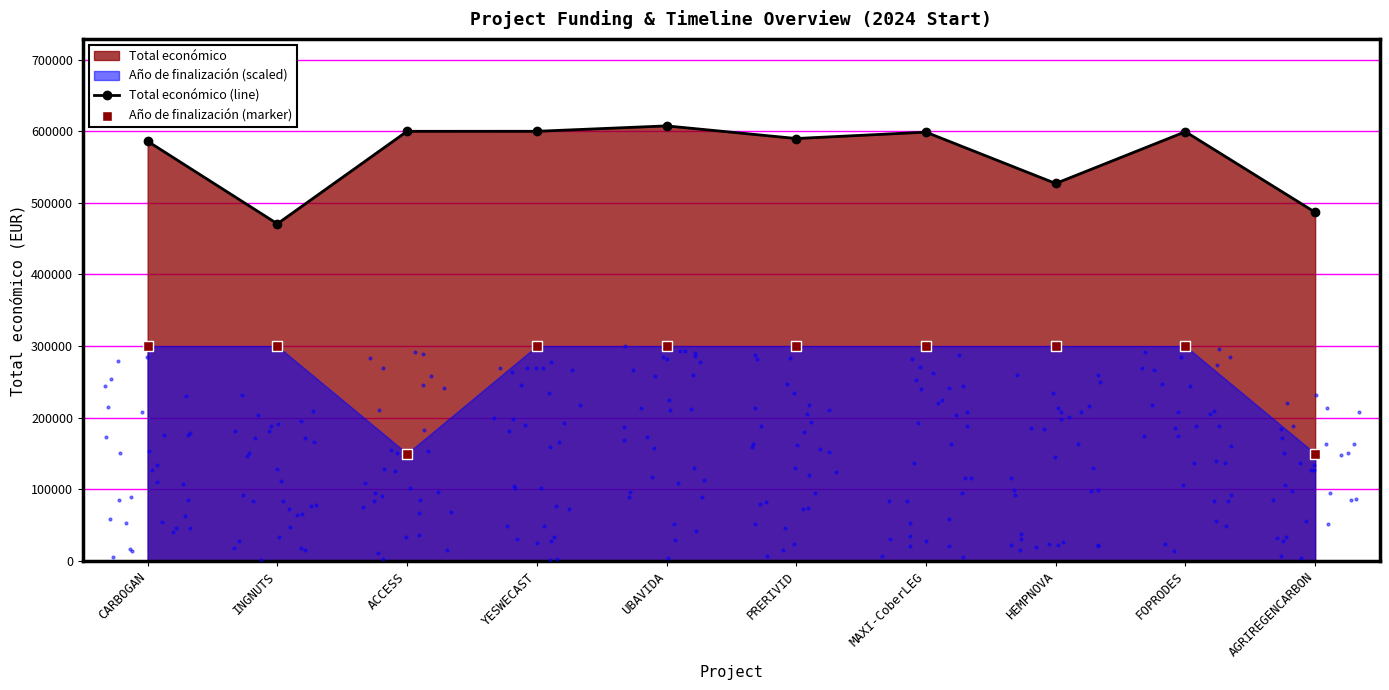

Which series has the largest total across all categories?

Total económico (line)